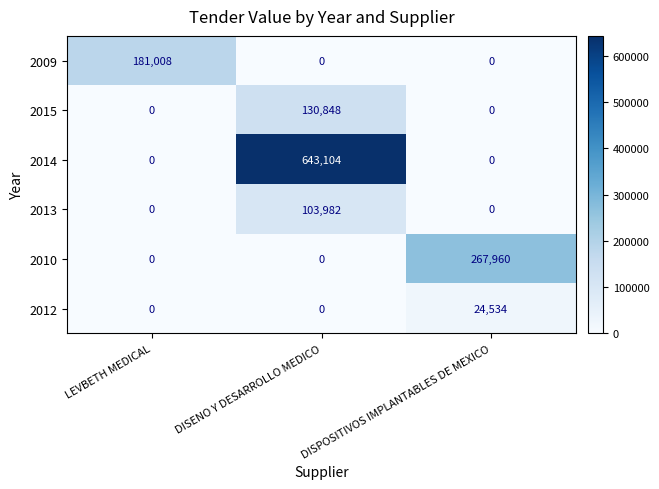

Reading left to right, transcribe all the data shown in this chart.

2009: 181008	0	0
2015: 0	130848	0
2014: 0	643104	0
2013: 0	103982	0
2010: 0	0	267960
2012: 0	0	24534